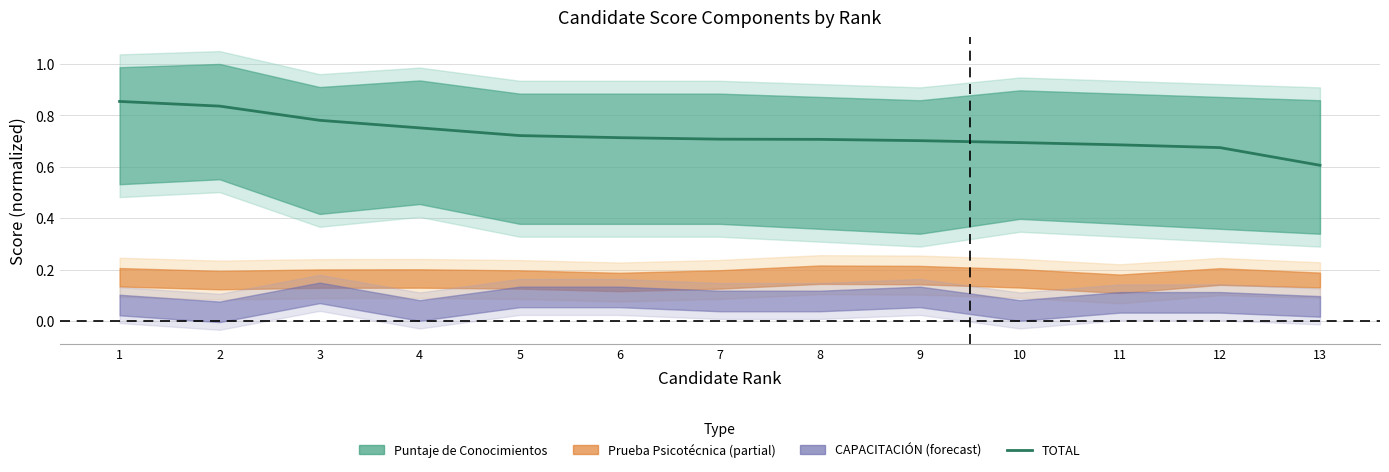

Reading left to right, extract all data points from this chart.

0.9	0.8	0.8	0.8	0.7	0.7	0.7	0.7	0.7	0.7	0.7	0.7	0.6